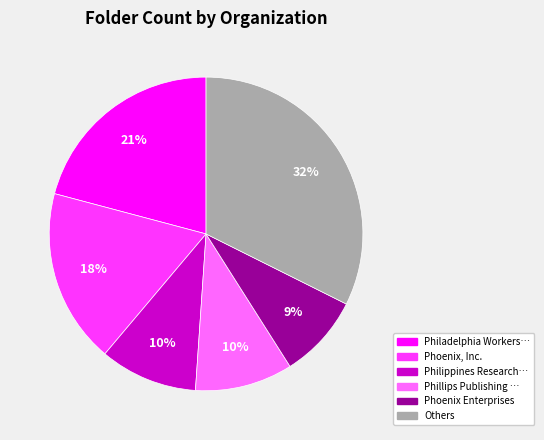

How many slices are in this pie chart?

6